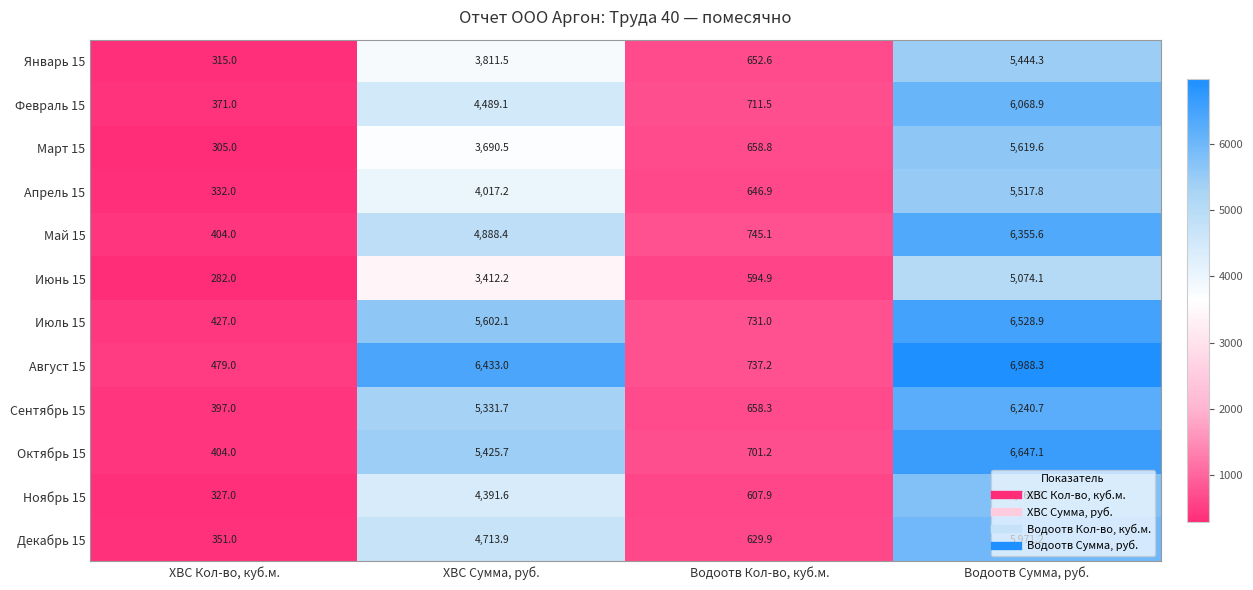

The Февраль 15 series shows 6068.9 at Водоотв Сумма, руб.. True or false?

True